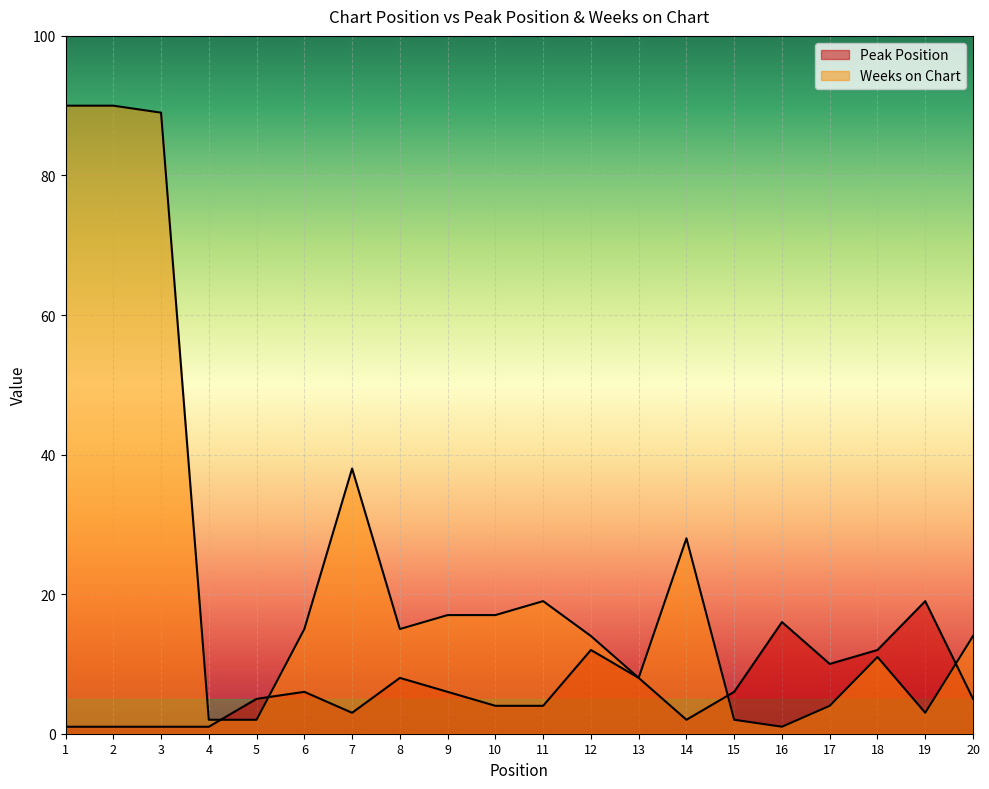

Rank the categories by Weeks on Chart value from lowest to highest.

16, 4, 5, 15, 19, 17, 13, 18, 12, 20, 6, 8, 9, 10, 11, 14, 7, 3, 1, 2